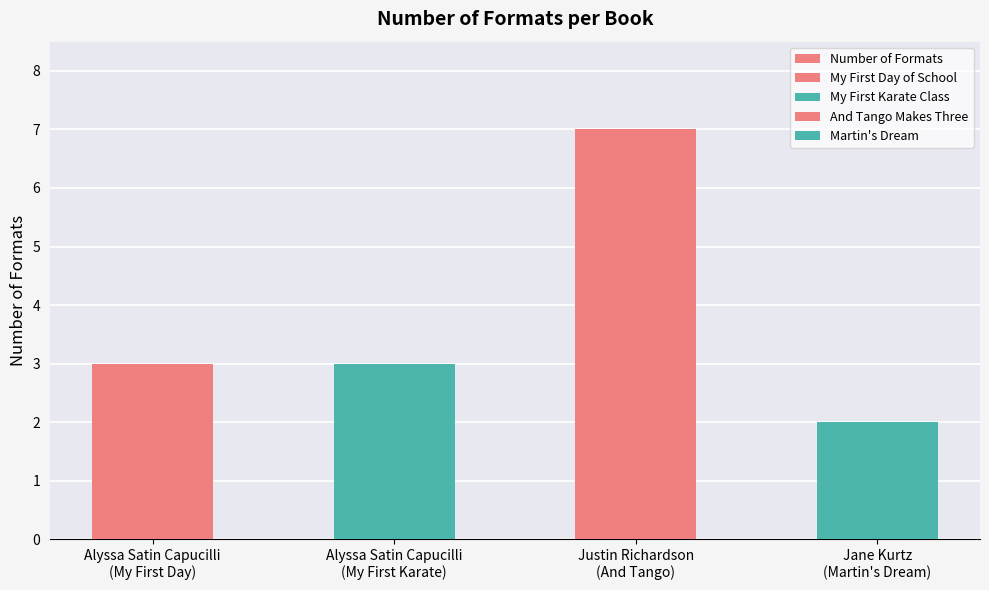

Which has a higher value, Alyssa Satin Capucilli
(My First Karate) or Justin Richardson
(And Tango)?

Justin Richardson
(And Tango)